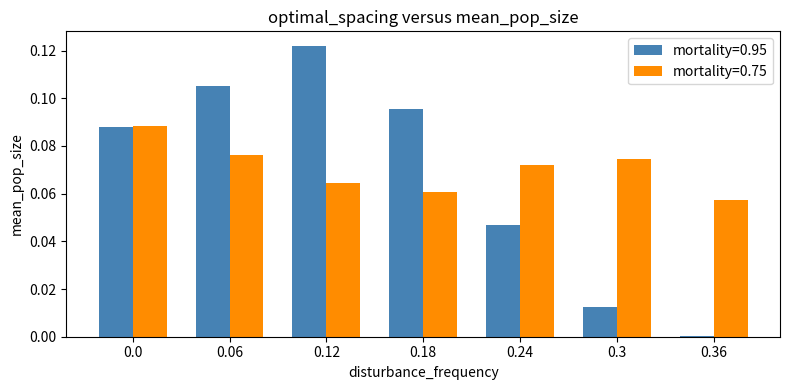

Which series changed the most between 0.18 and 0.24?

mortality=0.95